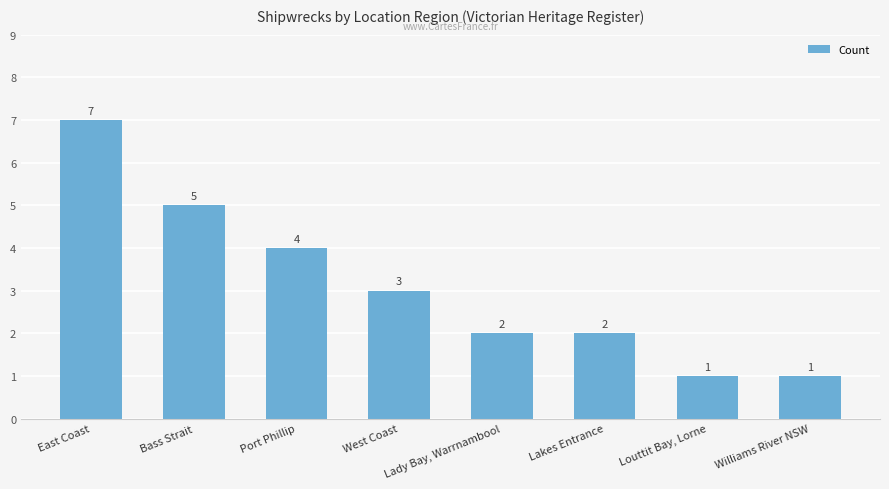

What is the ratio of the value at West Coast to the value at Bass Strait?

0.6